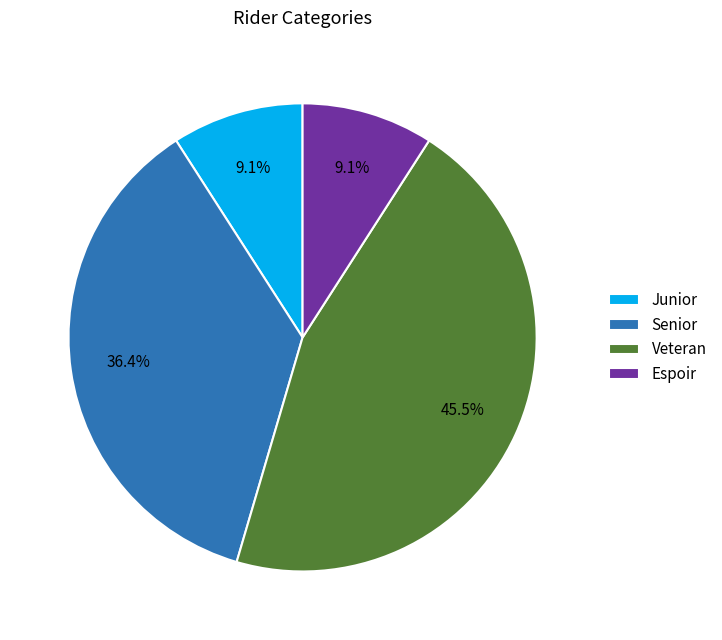

How many segments does this pie chart have?

4